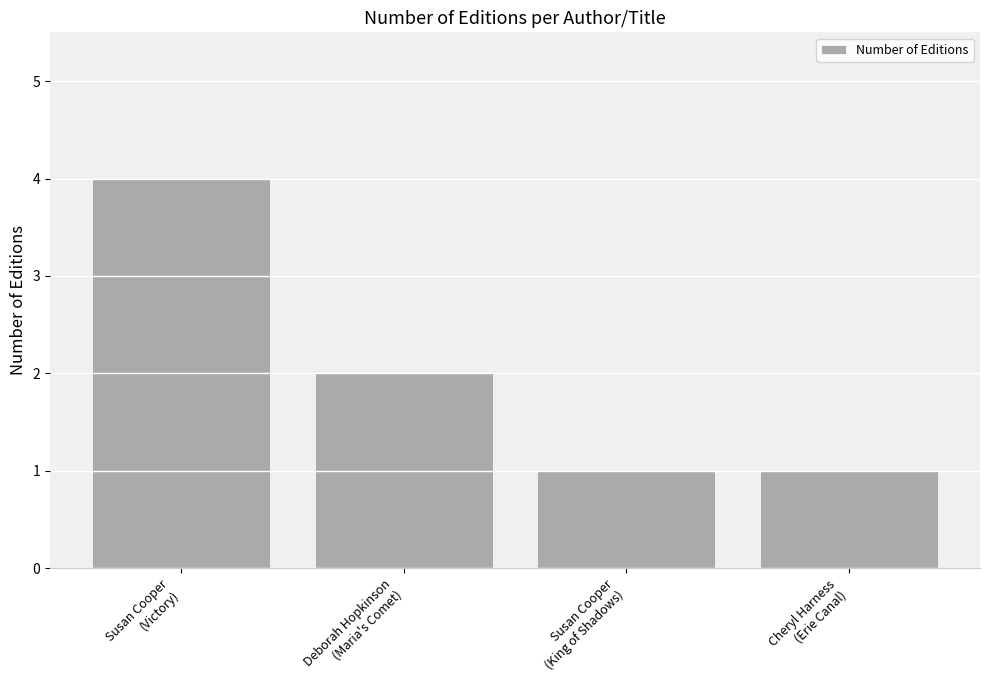

Where is the data nearest to the value 2?

Deborah Hopkinson
(Maria's Comet)